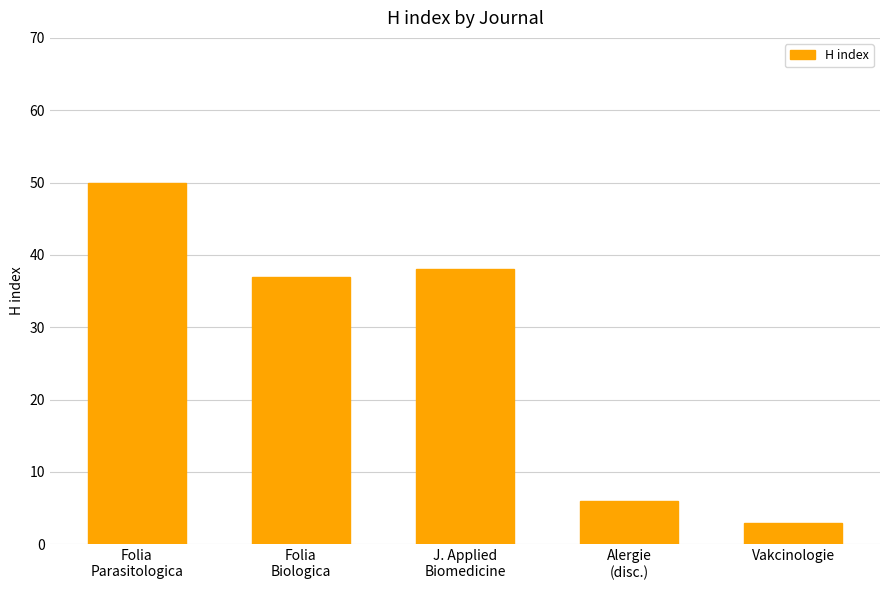

List the labels in order of value, largest first.

Folia
Parasitologica, J. Applied
Biomedicine, Folia
Biologica, Alergie
(disc.), Vakcinologie